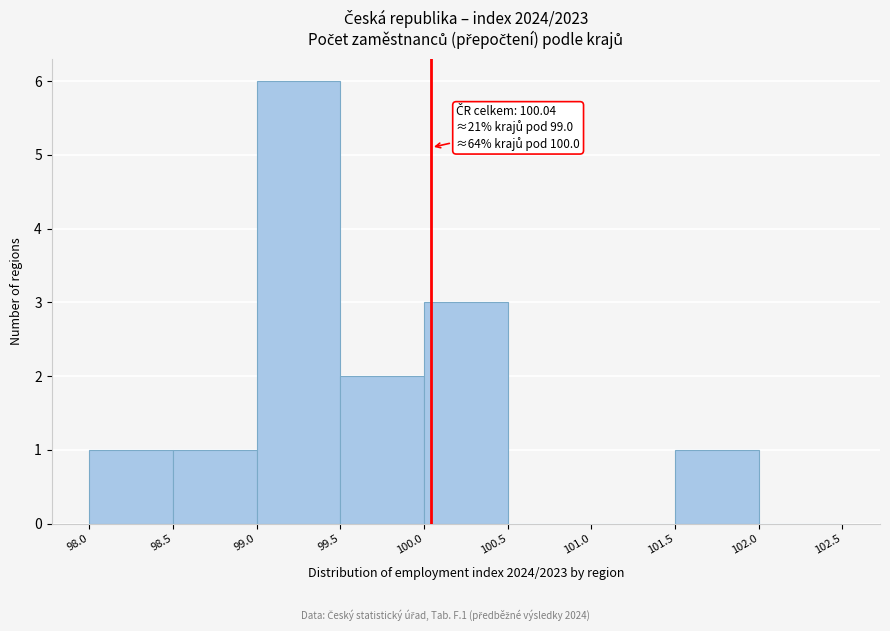

Which range on the x-axis has the tallest bar?

99.0 to 99.5